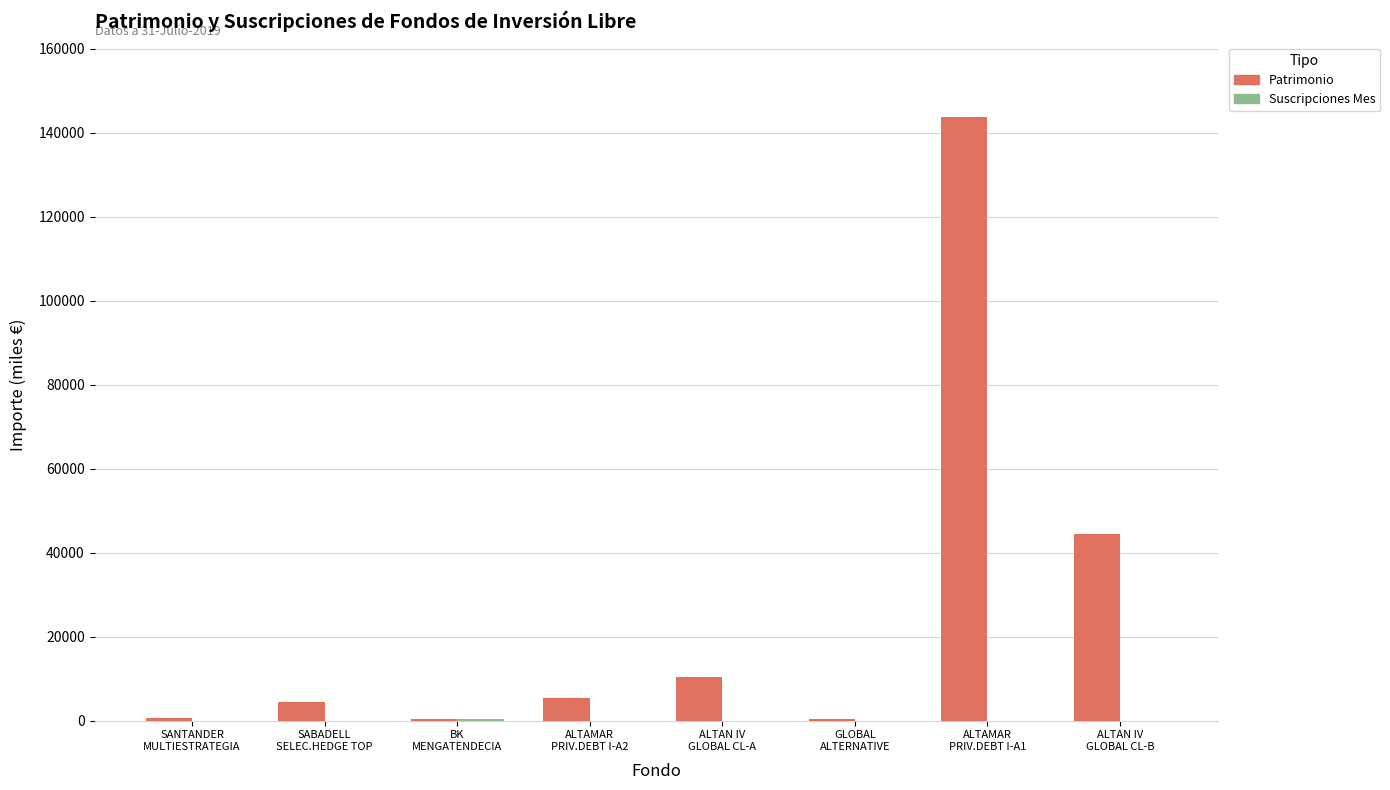

What is the maximum value shown in the chart?

143589